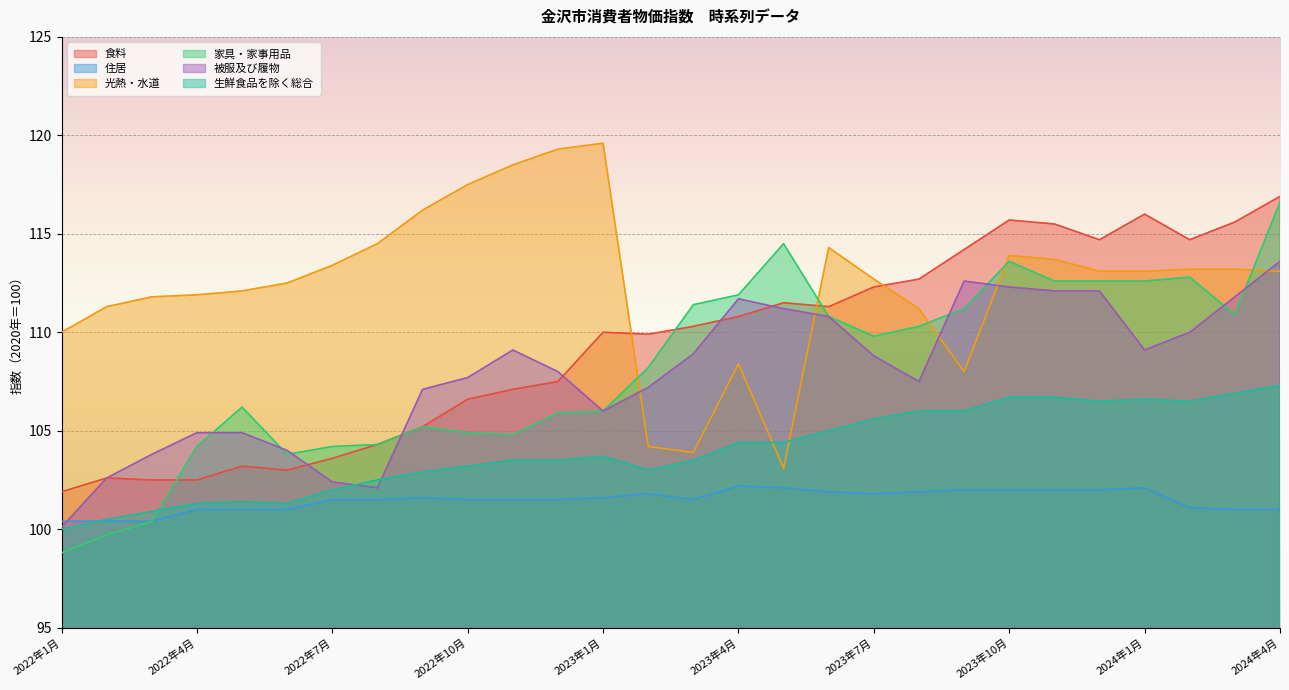

What is the total value across all series at 2023年10月?

664.2